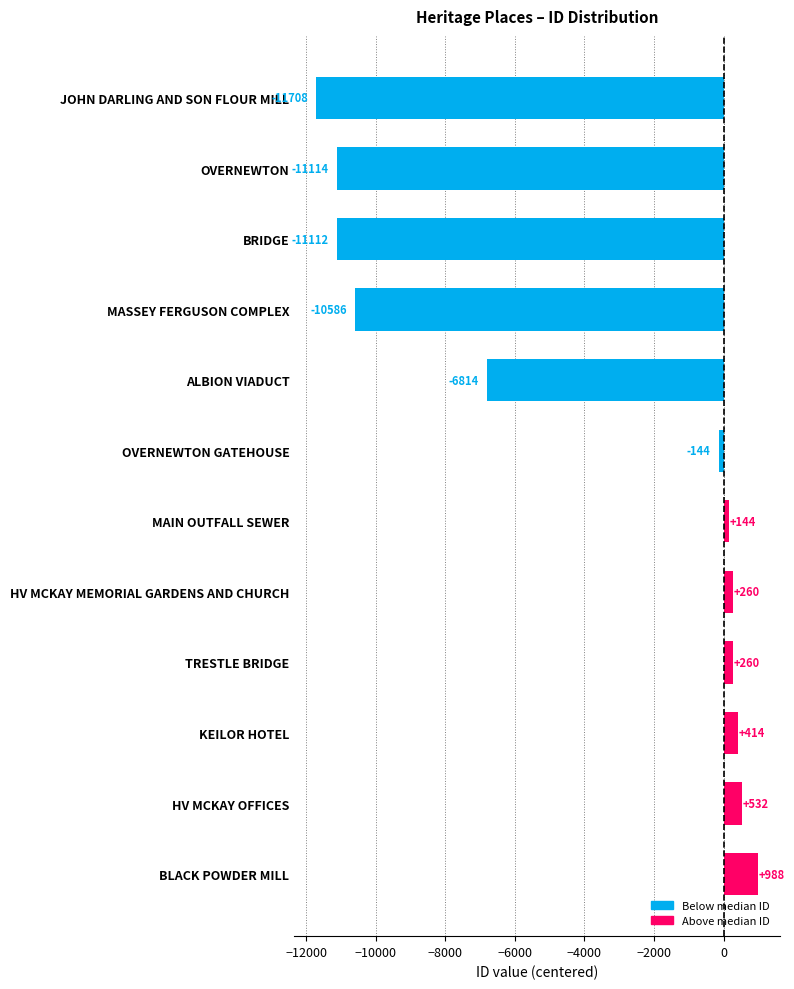

What is the difference between the values at HV MCKAY MEMORIAL GARDENS AND CHURCH and ALBION VIADUCT?

7074.0